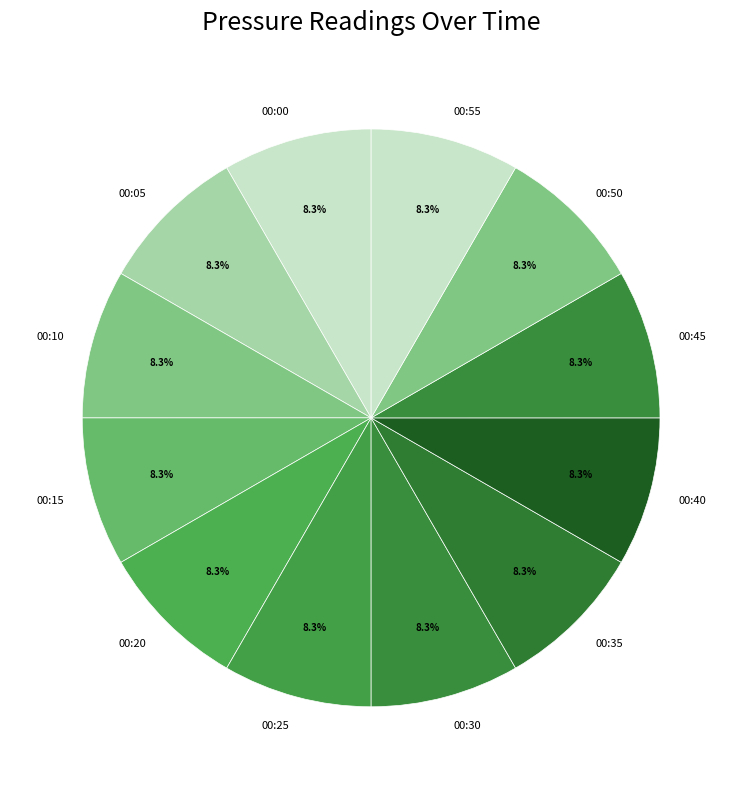

To the nearest percent, what is the average slice percentage?

8%